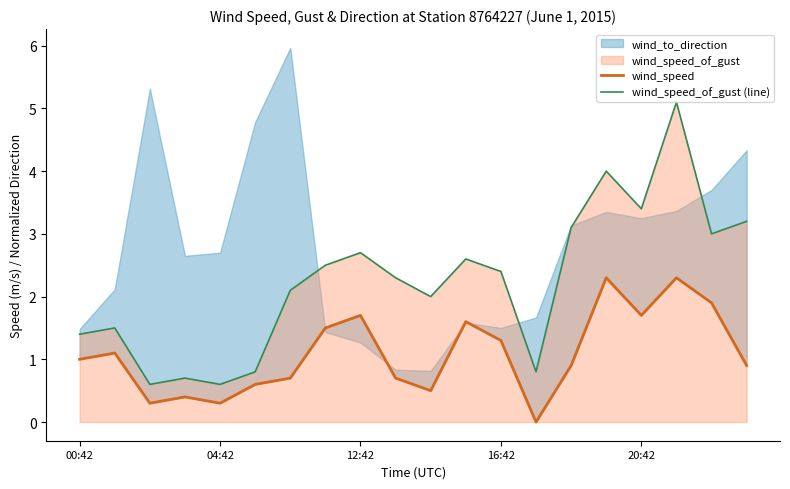

True or false: wind_speed_of_gust (line) and wind_speed intersect in this chart.

False